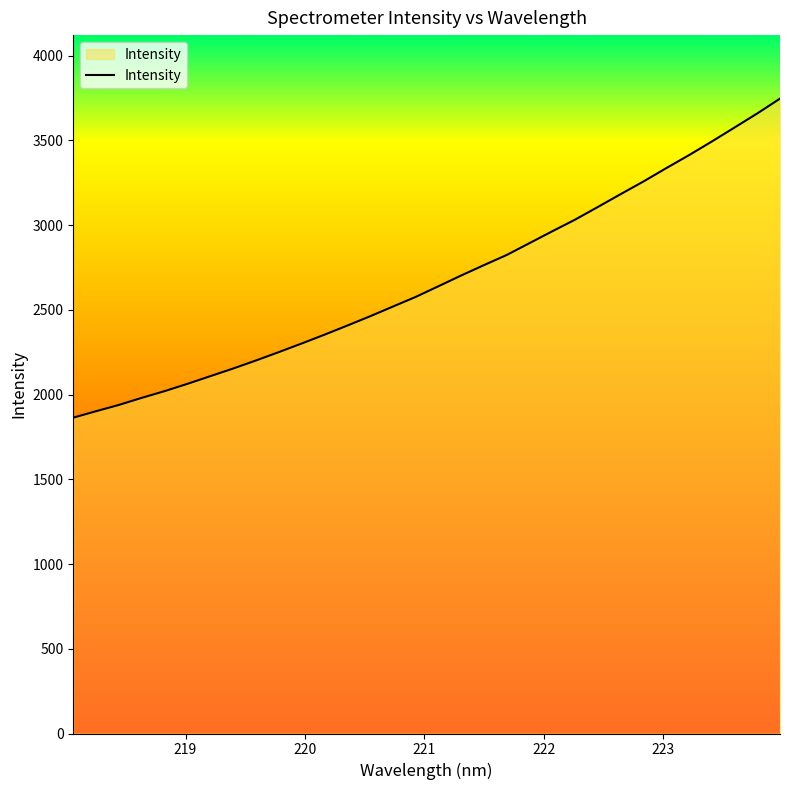

Does the chart display data point markers on the line(s)?

No